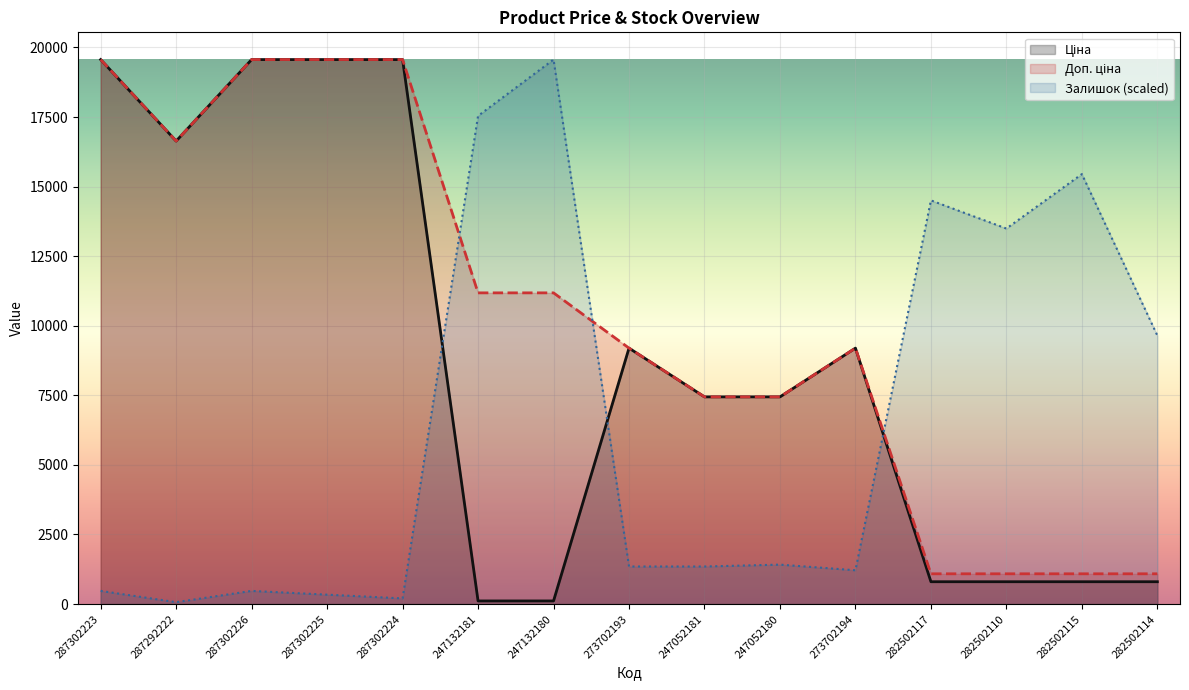

Between 247132180 and 247052181, which series saw the biggest shift?

Залишок (scaled)